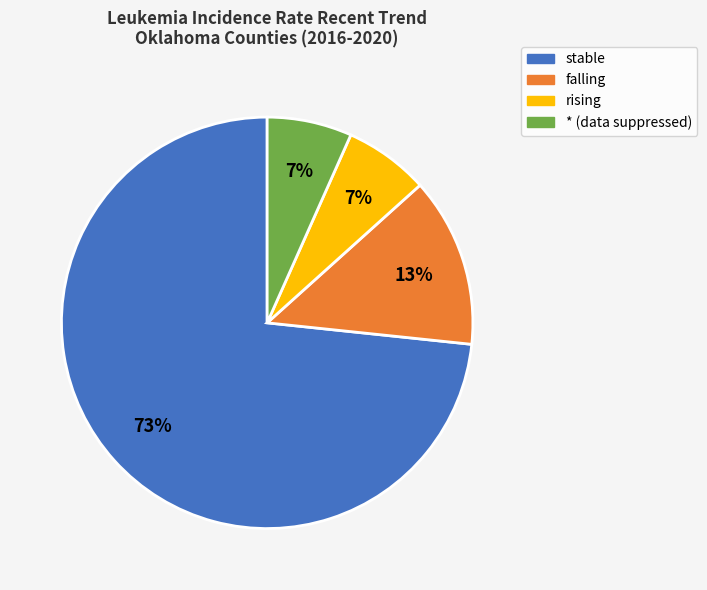

To the nearest percent, what is the average slice percentage?

25%